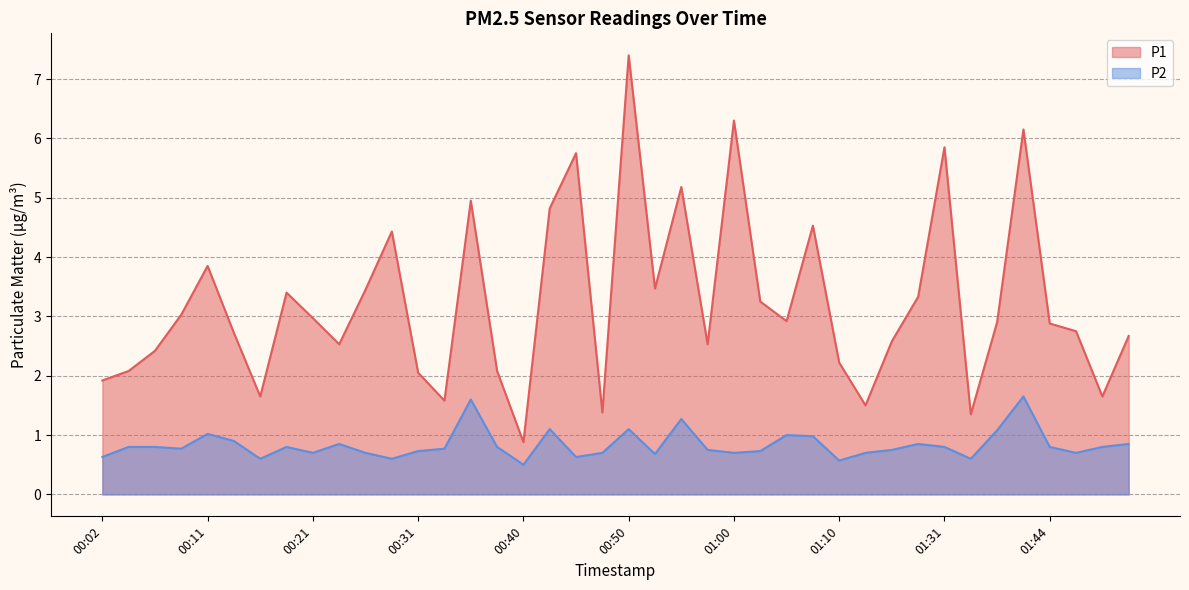

Is the value of P1 at 00:38 greater than the value of P2 at 01:12?

Yes